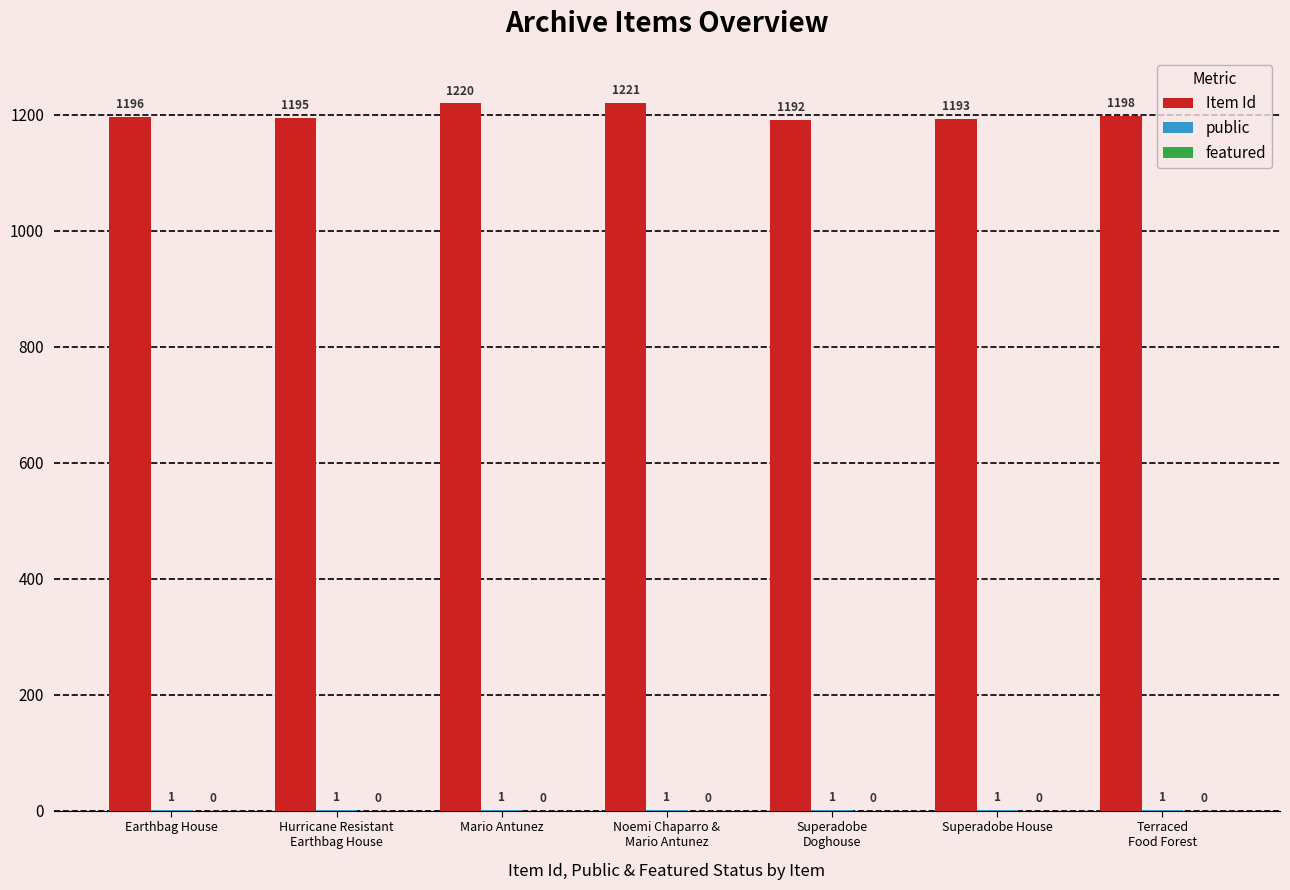

What is the sum of all Item Id values?

8415